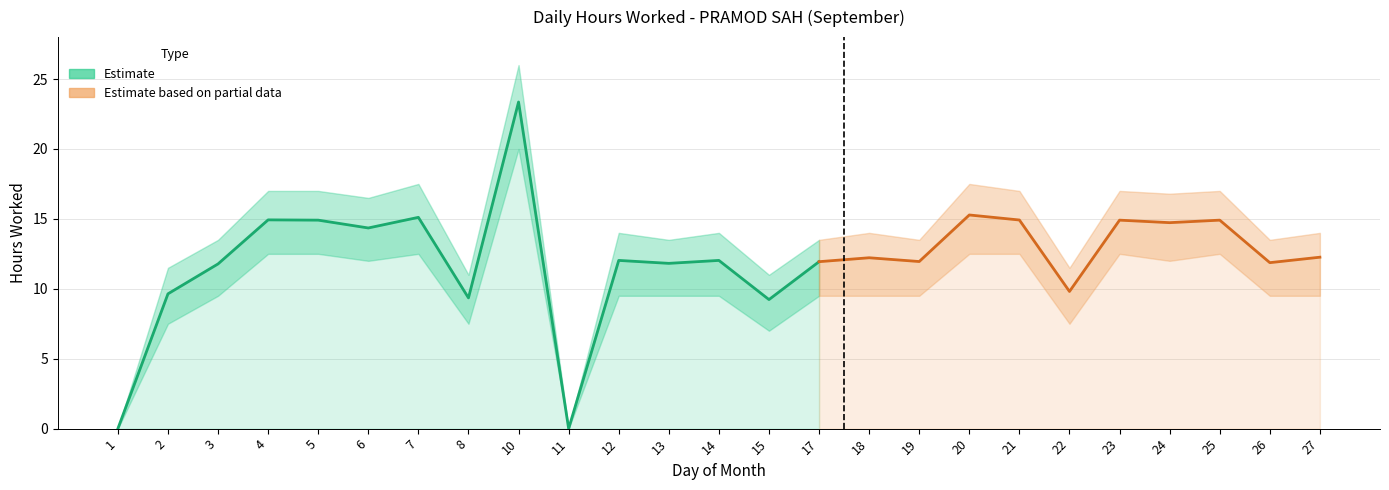

Reading right to left, transcribe all the data shown in this chart.

Hours Worked: 12.3	11.9	14.9	14.7	14.9	9.8	14.9	15.3	11.9	12.2	11.9	9.2	12.0	11.8	12.0	0.0	23.4	9.3	15.1	14.3	14.9	14.9	11.8	9.6	0.0
Upper Bound: 14.0	13.5	17.0	16.8	17.0	11.5	17.0	17.5	13.5	14.0	13.5	11.0	14.0	13.5	14.0	0.0	26.0	11.0	17.5	16.5	17.0	17.0	13.5	11.5	0.0
Lower Bound: 9.5	9.5	12.5	12.0	12.5	7.5	12.5	12.5	9.5	9.5	9.5	7.0	9.5	9.5	9.5	0.0	20.0	7.5	12.5	12.0	12.5	12.5	9.5	7.5	0.0